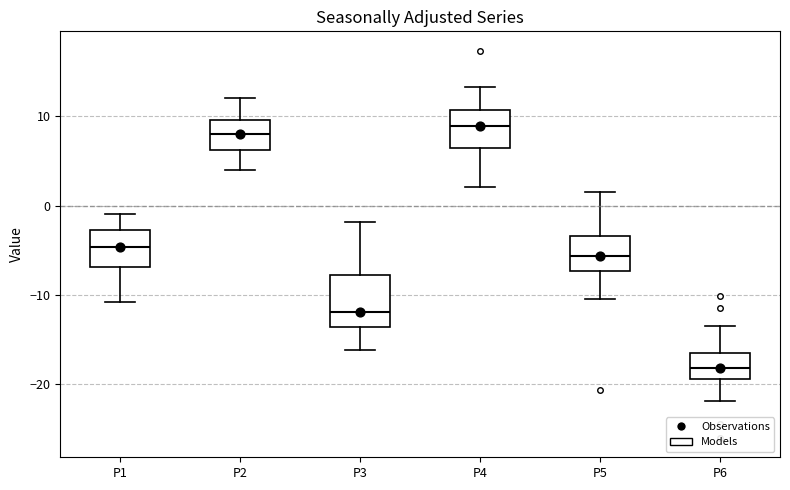

Which box's median line is the lowest?

P6